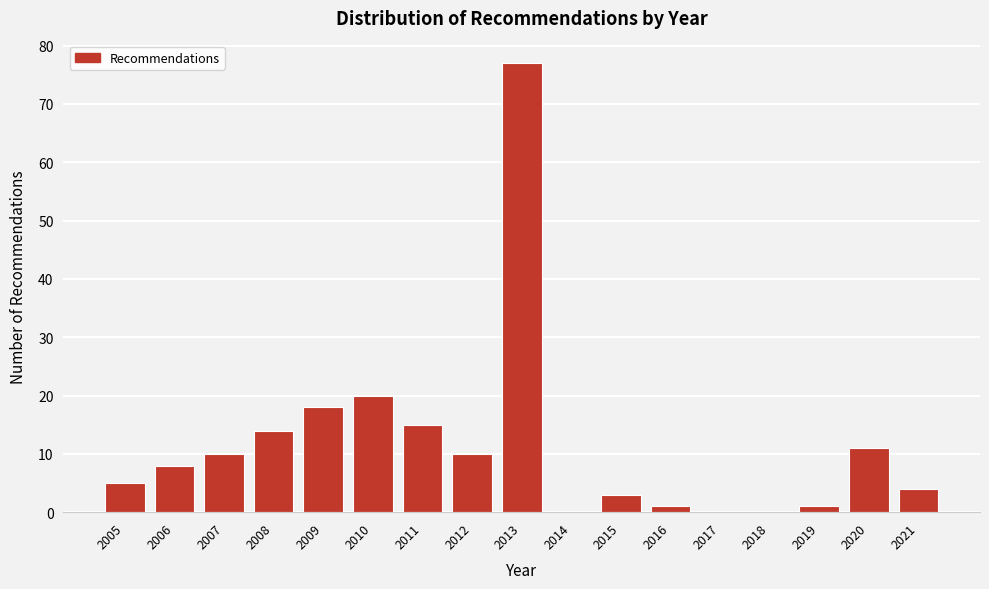

What is the sum of all values?

197